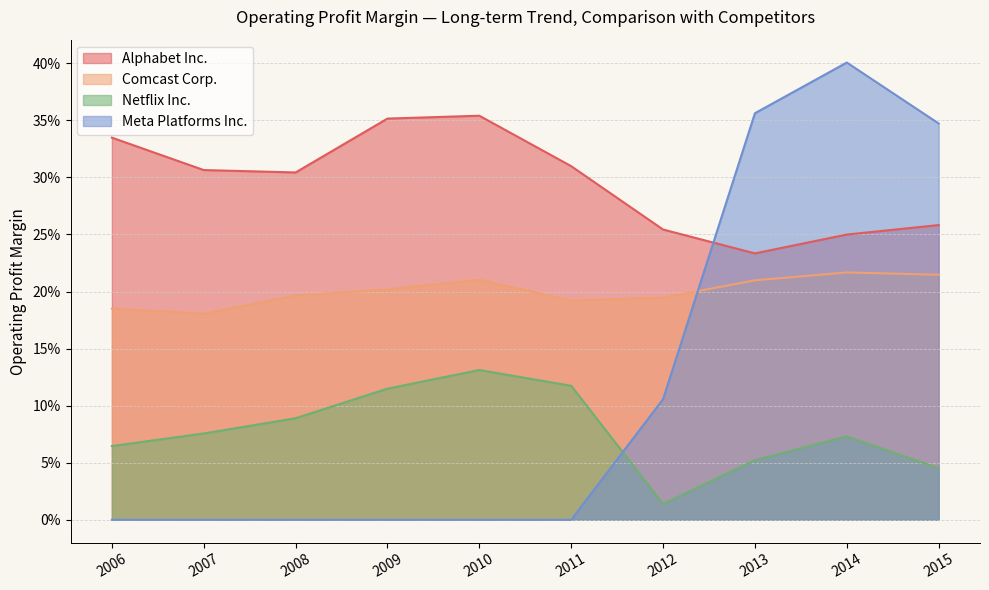

Is the value of Netflix Inc. at 2008 greater than the value of Alphabet Inc. at 2009?

No